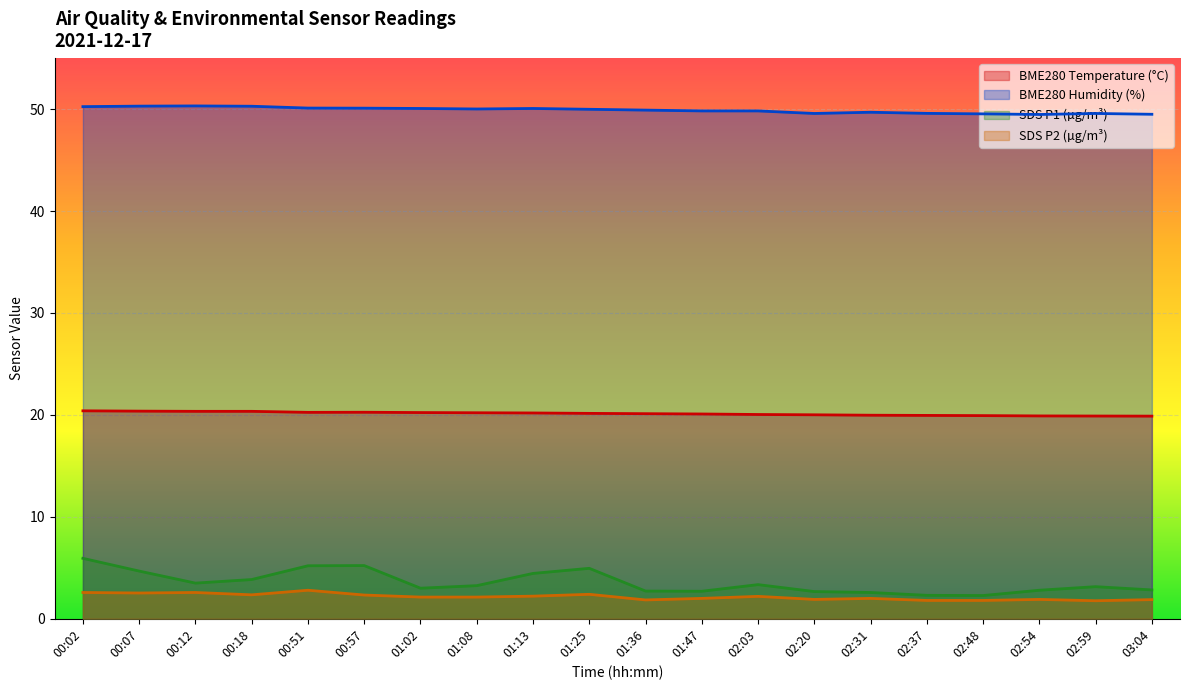

What is the maximum value shown in the chart?

50.3